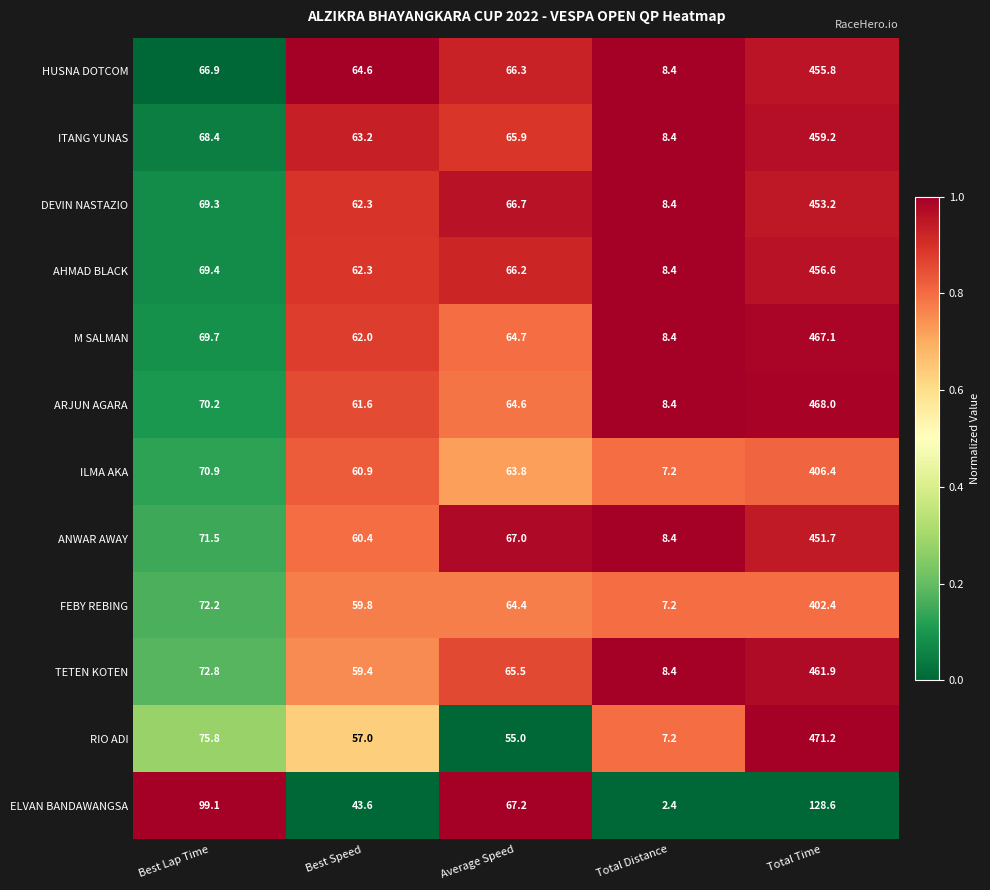

Which series has the widest spread of values?

RIO ADI